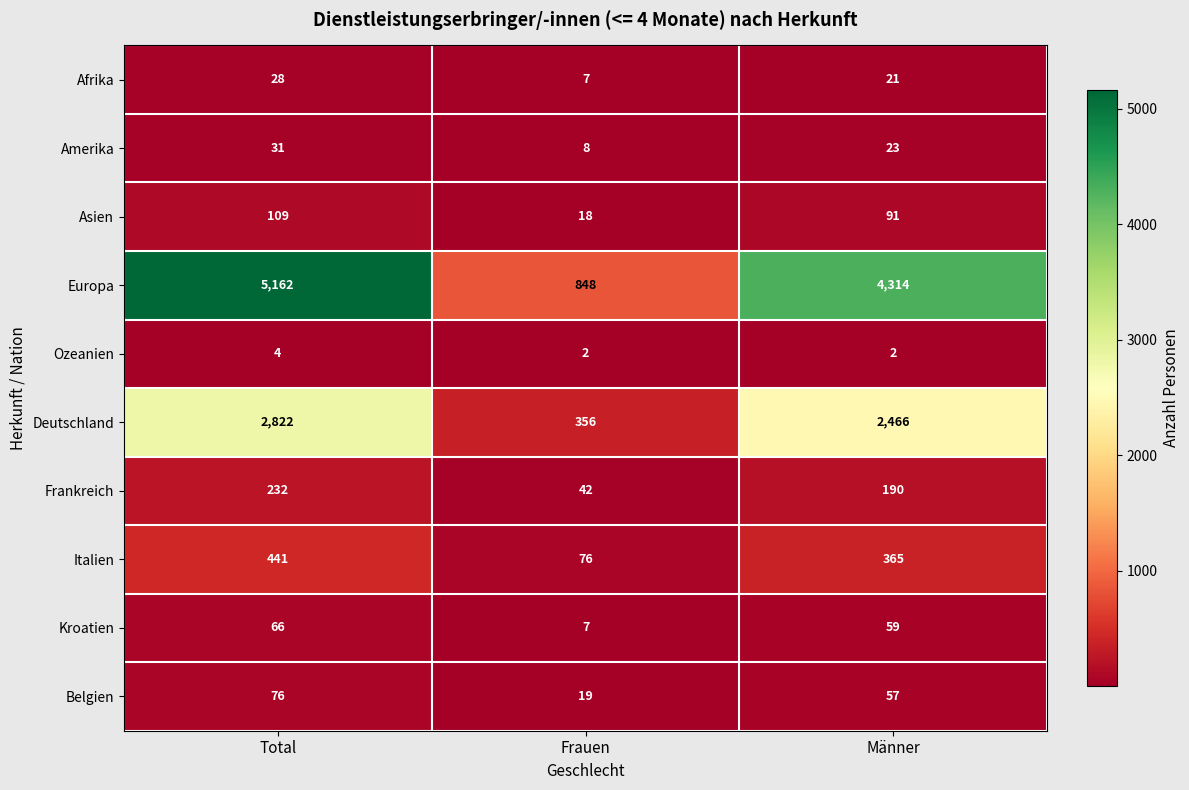

Reading left to right, what are all the values shown in this chart?

Afrika: 28	7	21
Amerika: 31	8	23
Asien: 109	18	91
Europa: 5162	848	4314
Ozeanien: 4	2	2
Deutschland: 2822	356	2466
Frankreich: 232	42	190
Italien: 441	76	365
Kroatien: 66	7	59
Belgien: 76	19	57